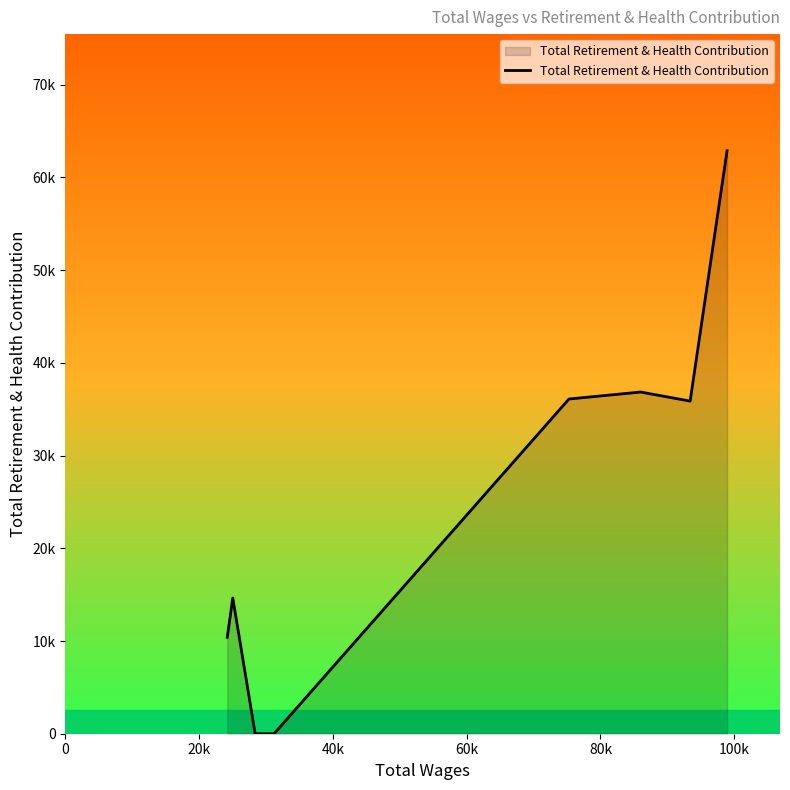

Does the chart display data point markers on the line(s)?

No